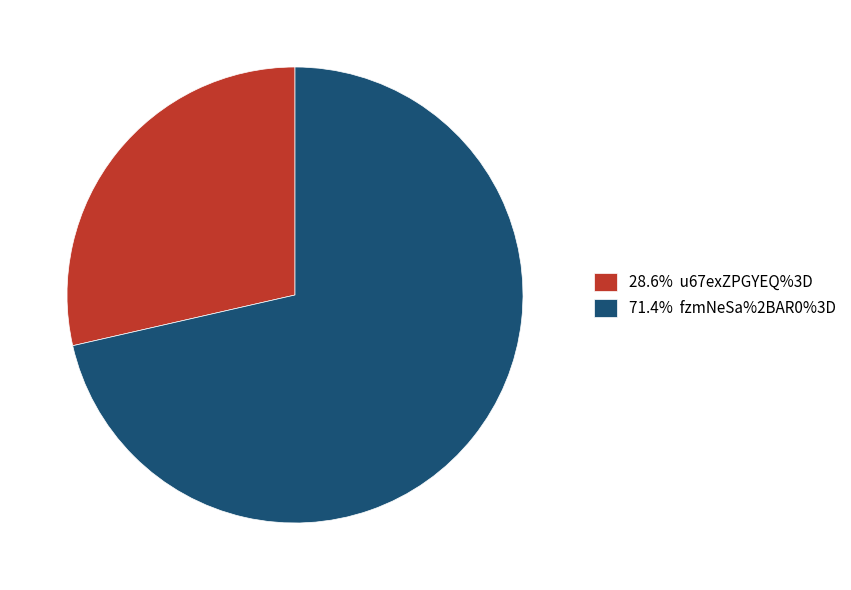

Combined, do 28.6% u67exZPGYEQ%3D and 71.4% fzmNeSa%2BAR0%3D account for over 50%?

Yes